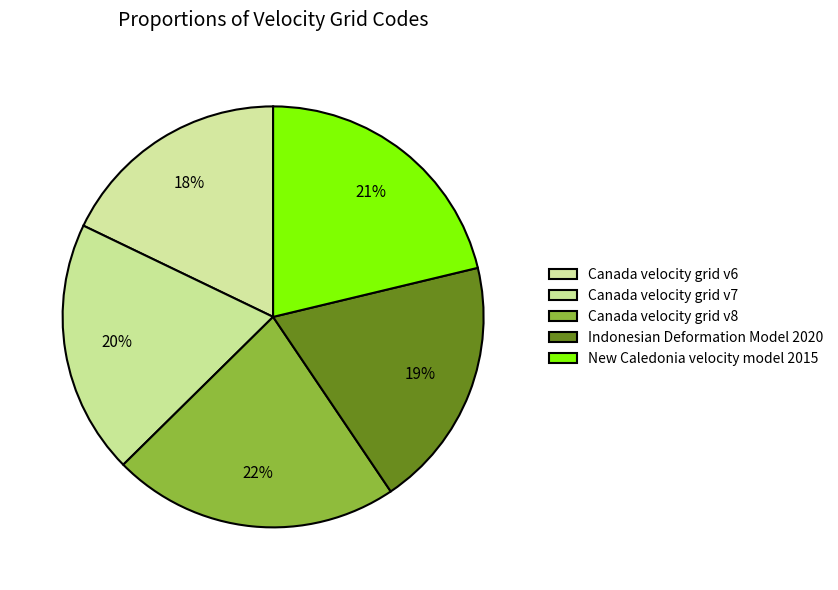

How many slices are in this pie chart?

5